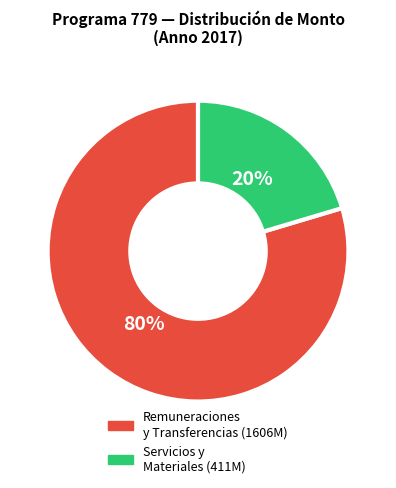

How many segments does this pie chart have?

2